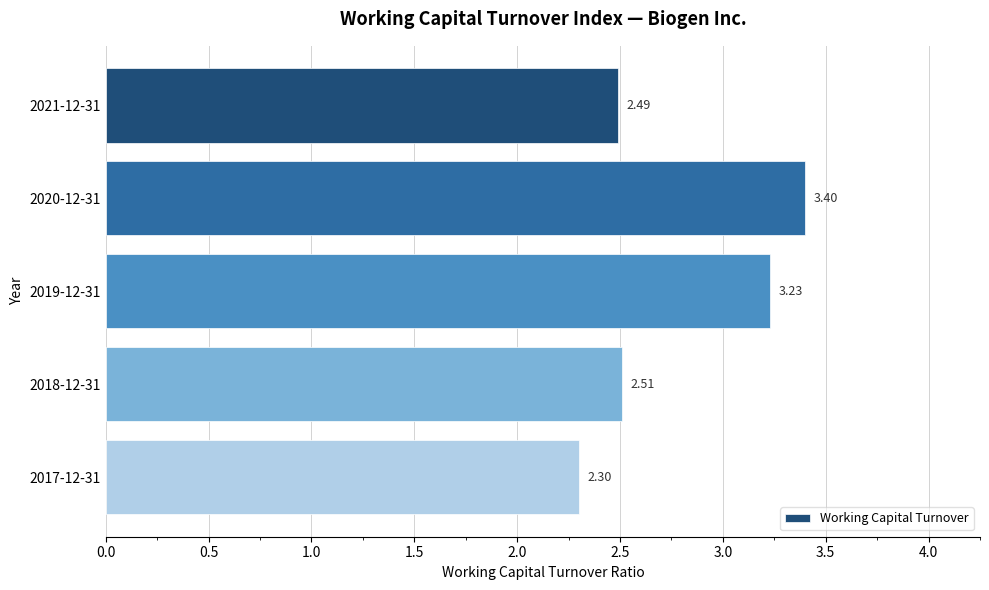

List the labels in order of value, largest first.

2020-12-31, 2019-12-31, 2018-12-31, 2021-12-31, 2017-12-31